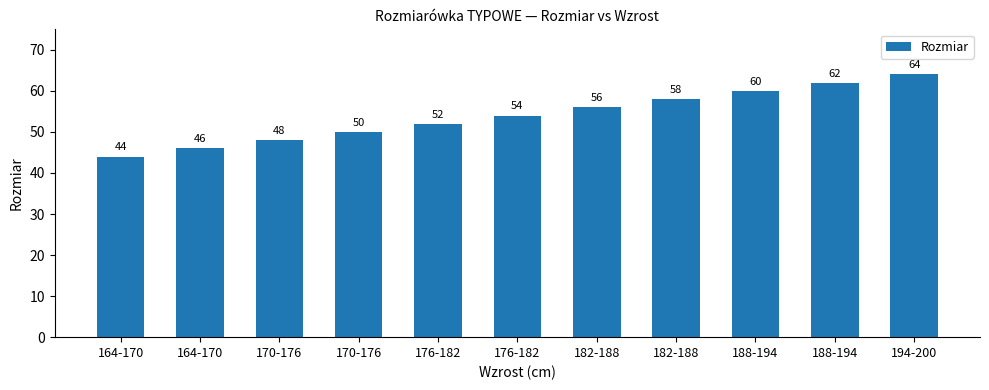

What is the sum of all values?

594